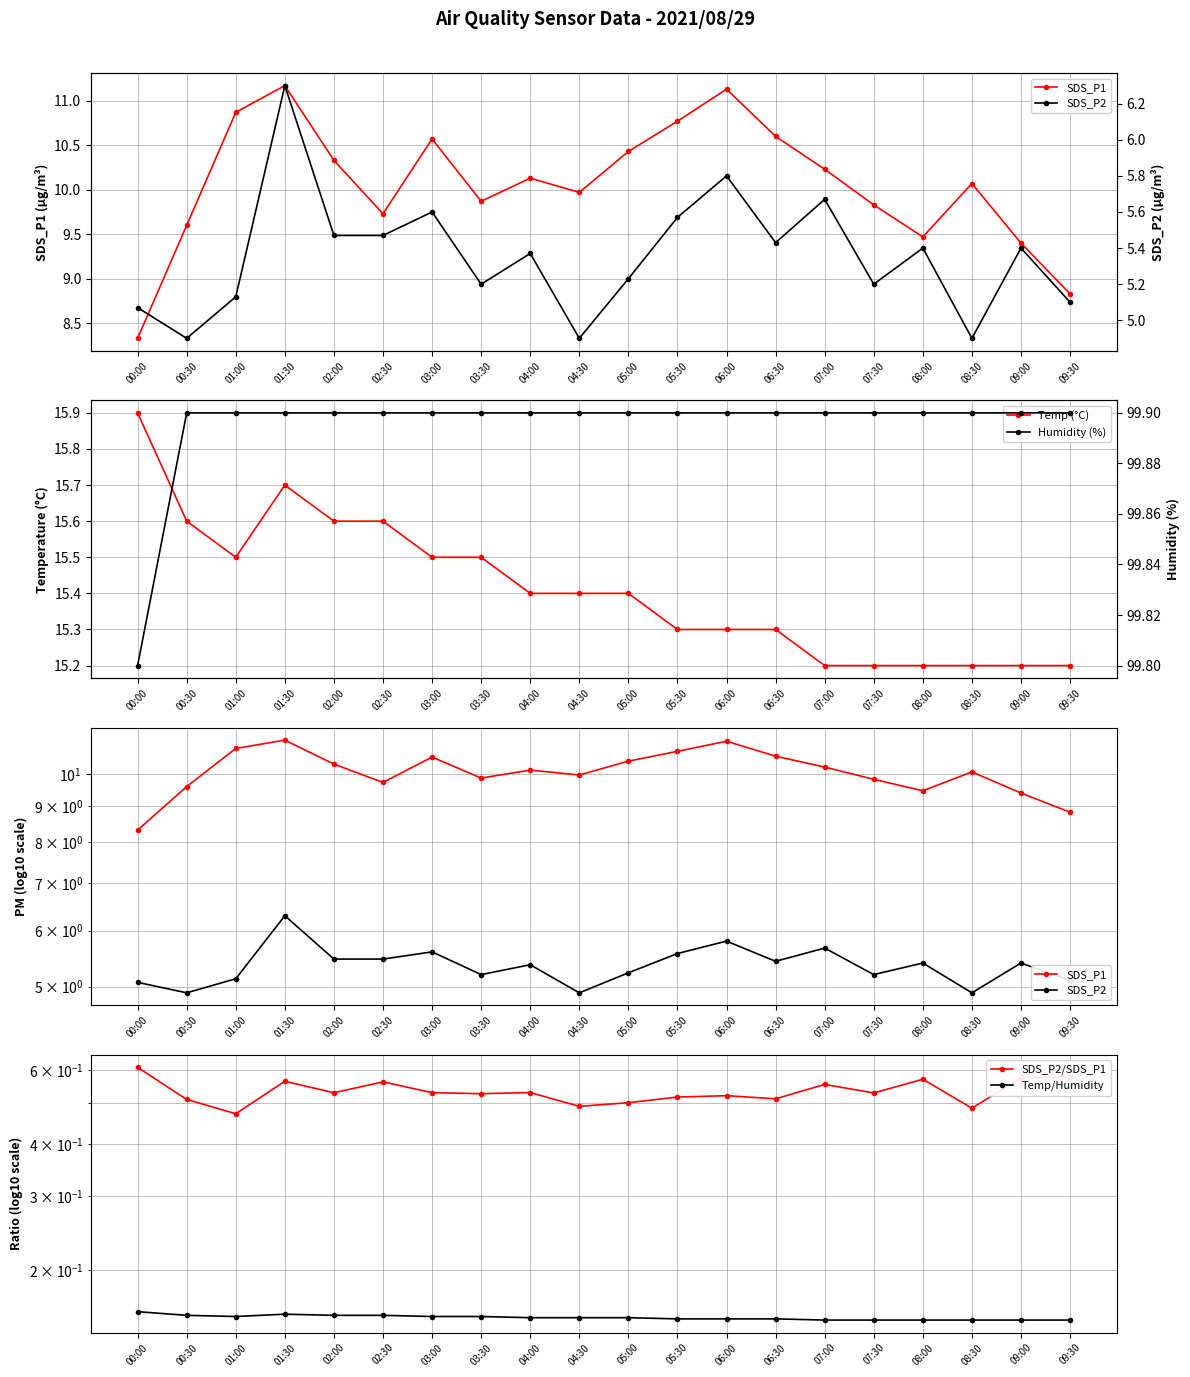

What is the minimum value shown in the chart?

0.2